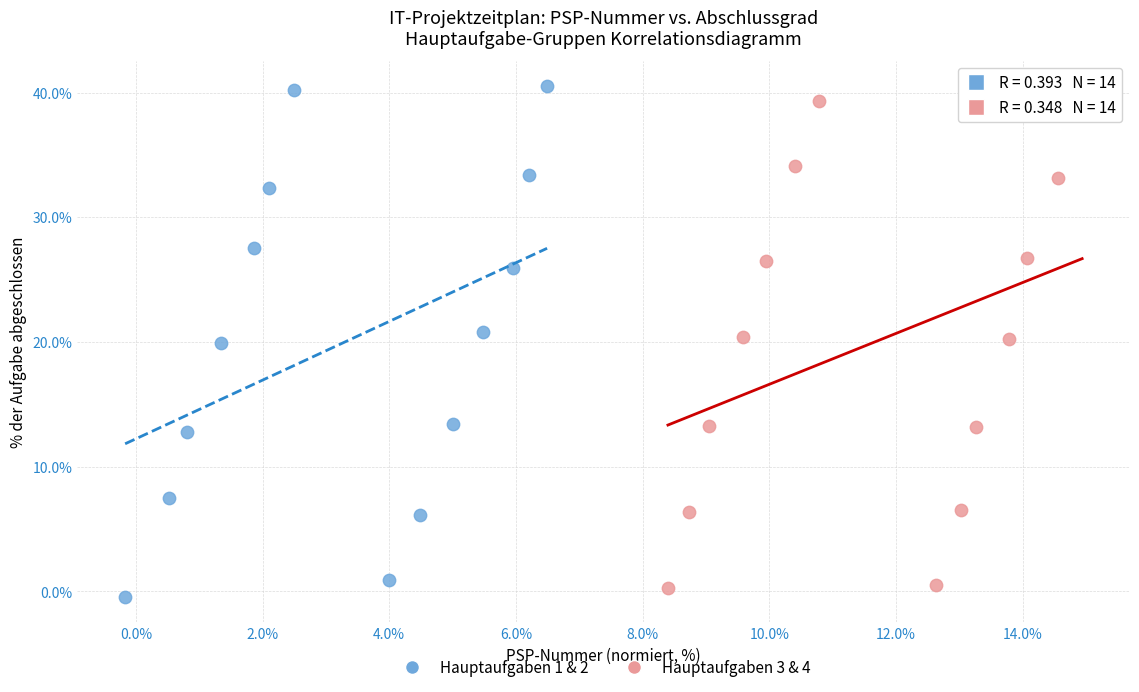

Which series has the largest Y range (max minus min)?

Hauptaufgaben 1 & 2